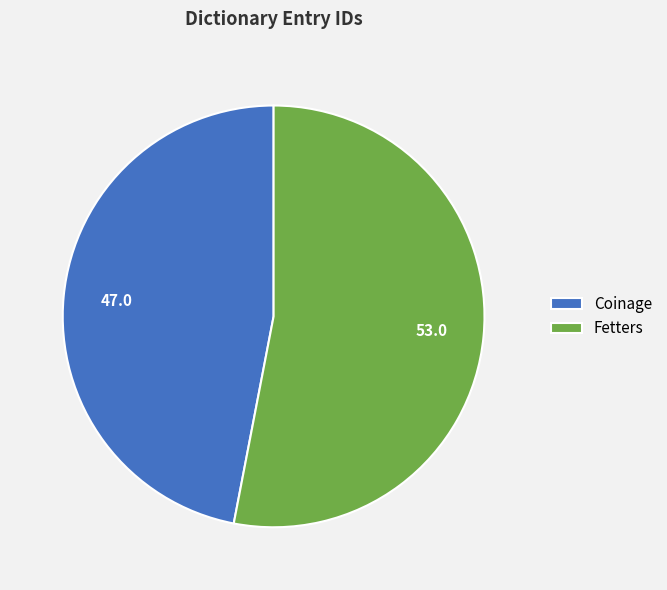

How many slices are in this pie chart?

2